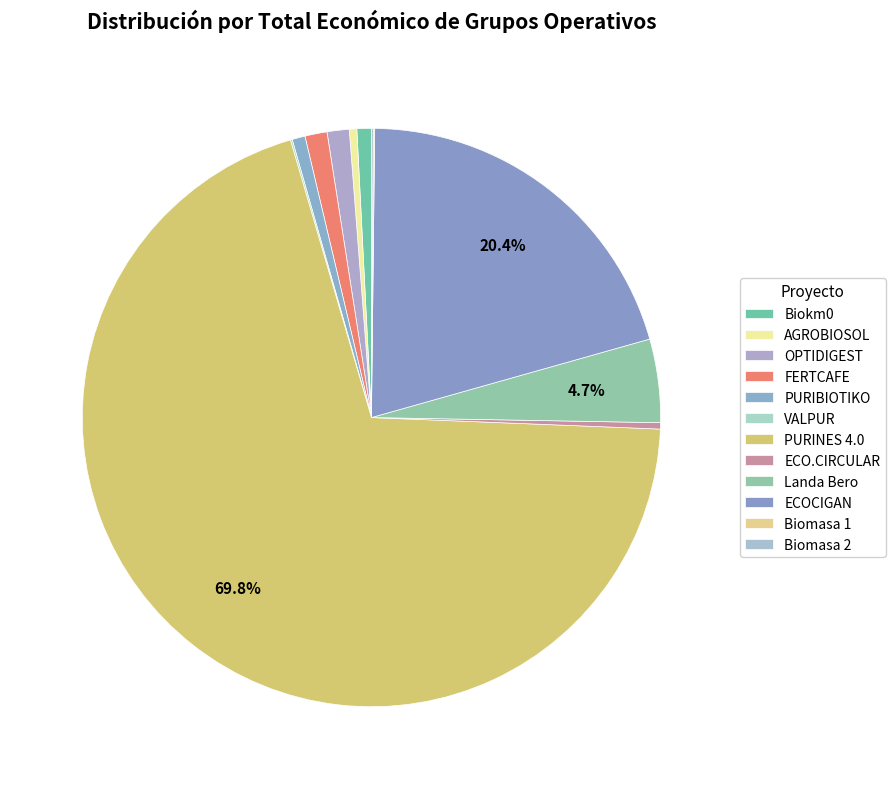

Approximately how many times larger is the value at PURIBIOTIKO compared to Landa Bero?

0.2